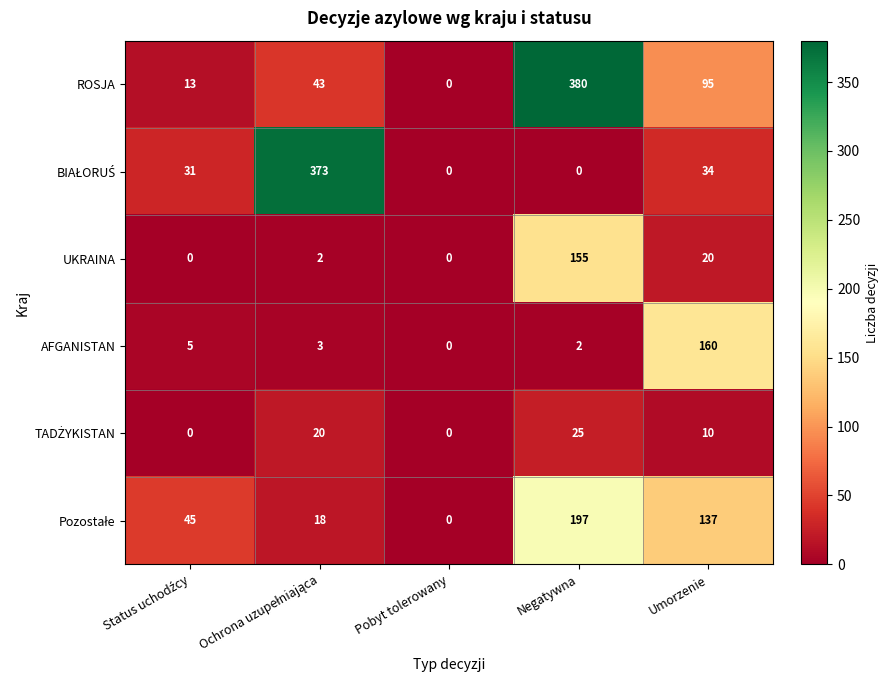

At which category does the chart reach its peak across all series?

Negatywna